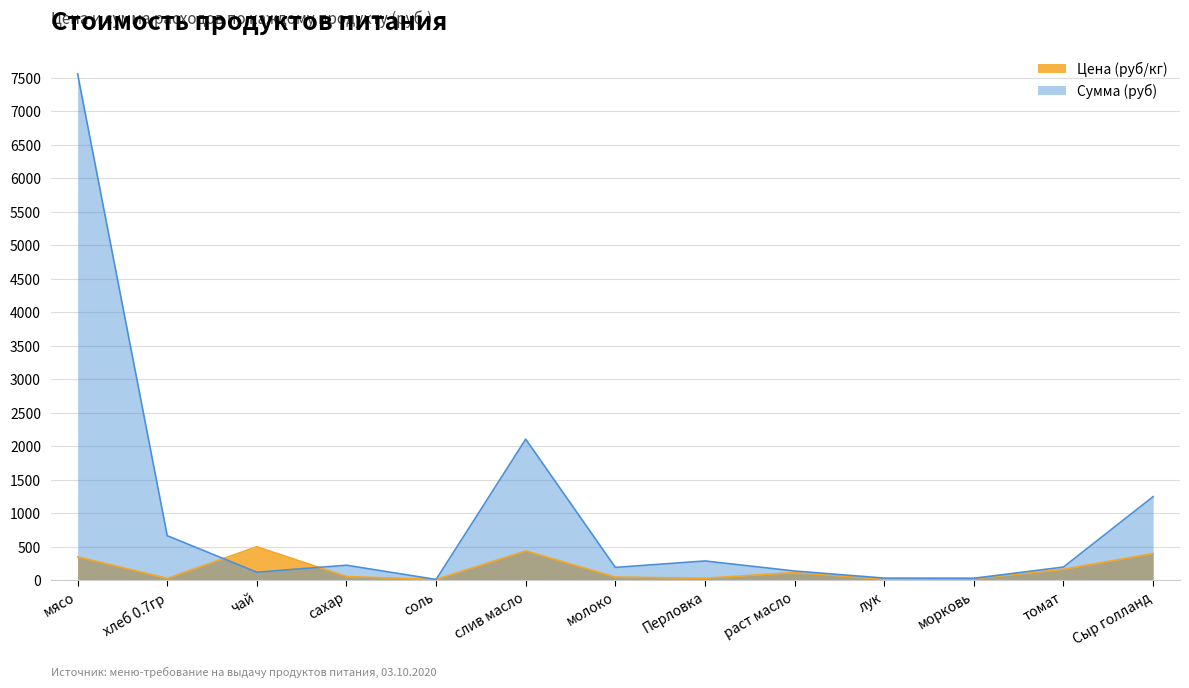

The Сумма (руб) series shows 3051.6 at мясо. True or false?

False